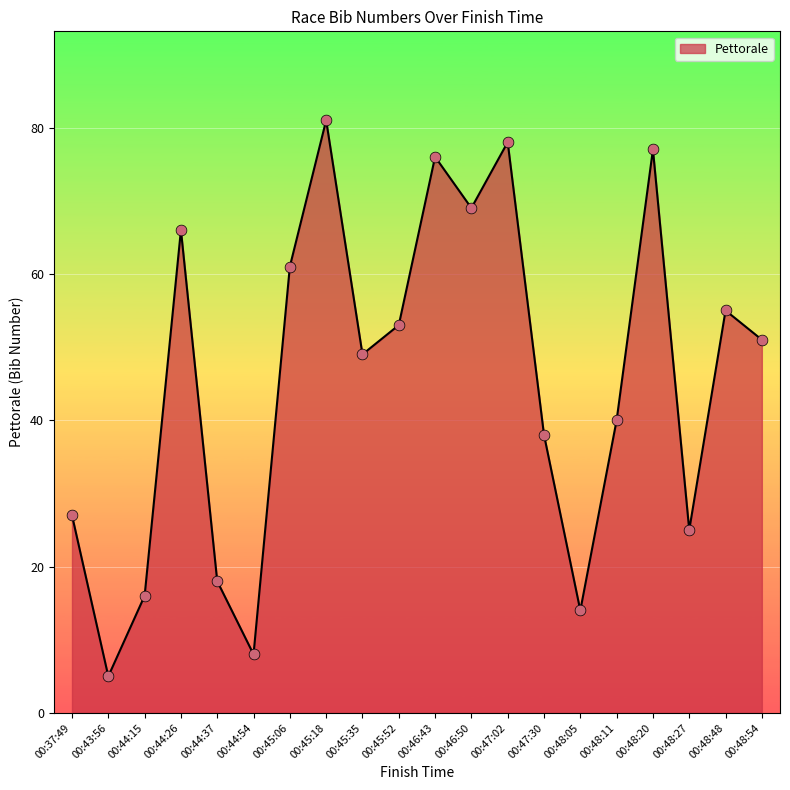

Approximately how many times larger is the value at 00:46:50 compared to 00:46:43?

0.9